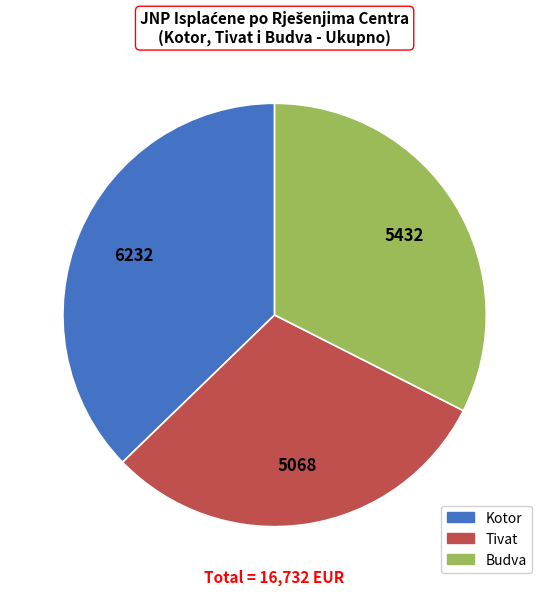

Between Kotor and Tivat, which is larger?

Kotor